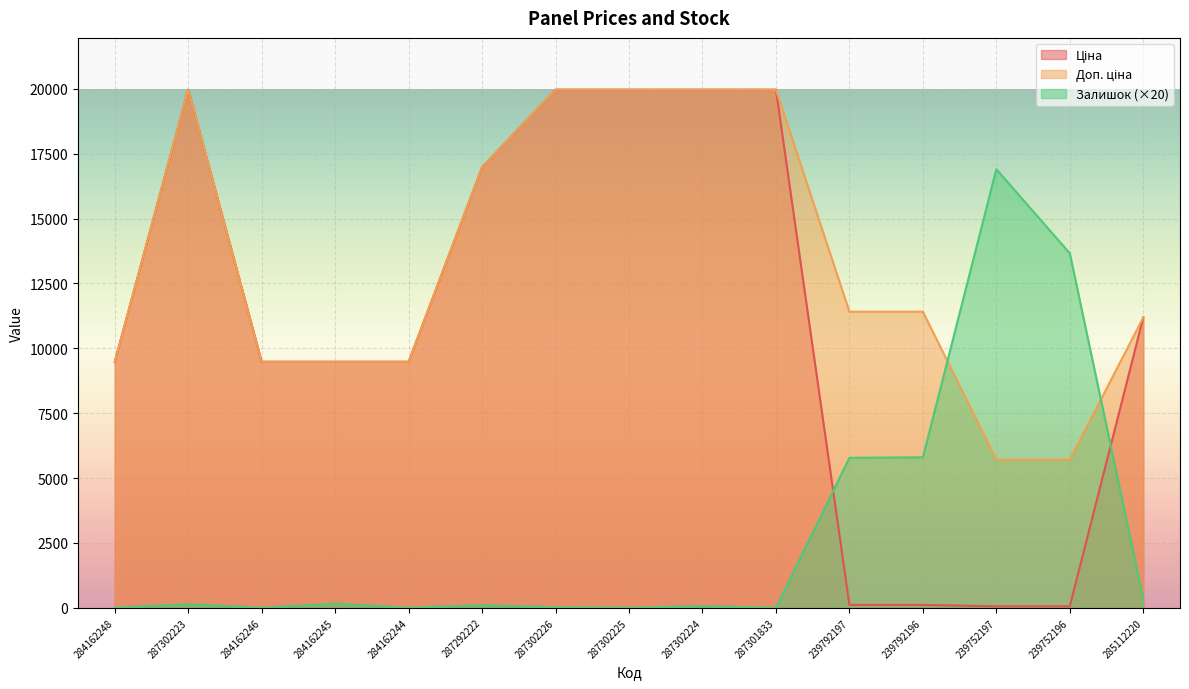

Rank the series by their maximum value, from lowest to highest.

Залишок, Ціна, Доп. ціна